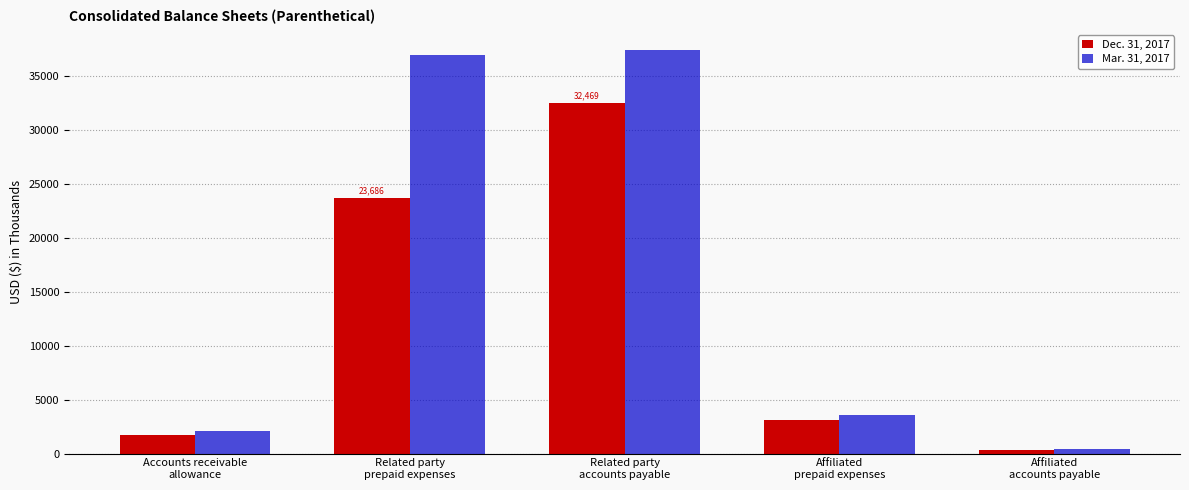

What are all the series names shown in the legend?

Dec. 31, 2017, Mar. 31, 2017